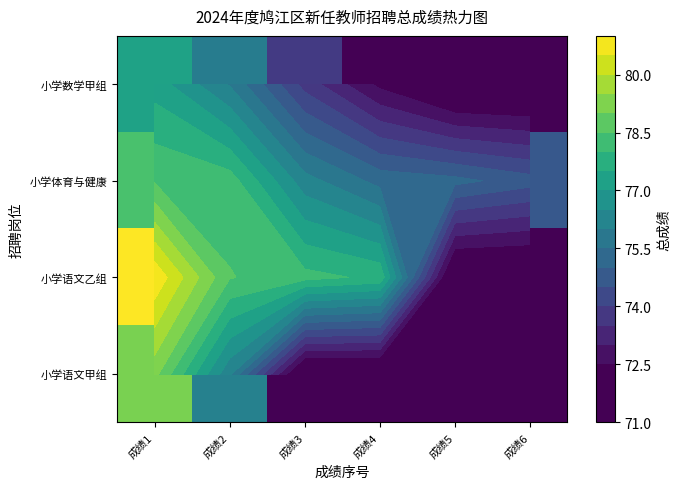

Which series has the largest total across all categories?

小学语文乙组